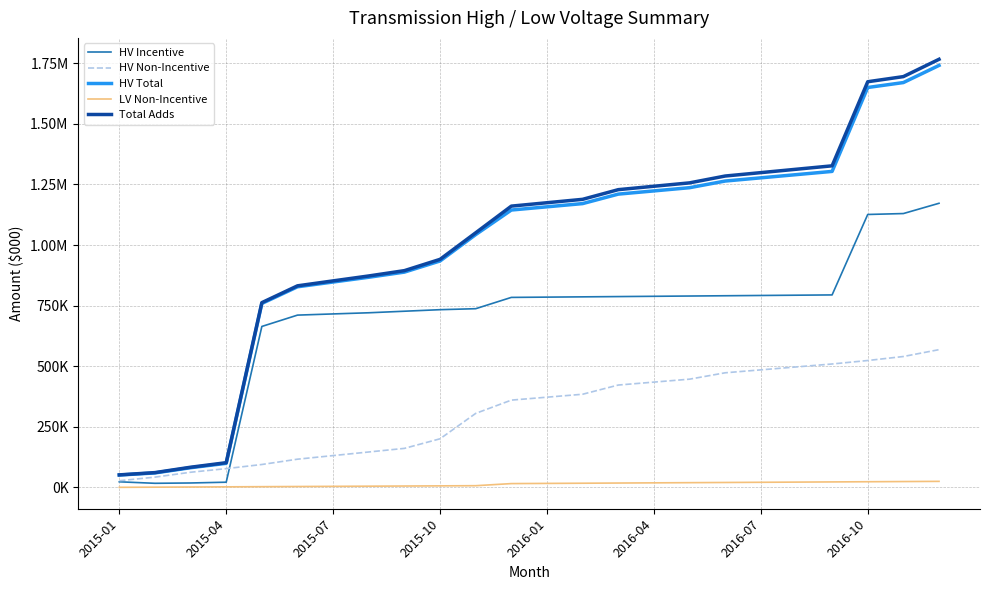

Reading left to right, list all the values displayed in this chart.

HV Incentive: 23473.9	17326.4	18650.2	21845.1	664208.3	710970.5	715867.1	720626.0	727015.7	733365.2	737417.0	784012.5	785149.9	786287.4	787424.9	788562.4	789699.9	790837.4	791974.8	793112.3	794249.8	1126020.6	1129849.0	1172213.2
HV Non-Incentive: 27896.6	42755.3	62934.0	77792.7	94867.8	116760.6	131619.3	146477.9	161336.6	200899.9	305620.1	360368.4	372481.0	384593.7	422545.7	434658.3	446771.0	473069.7	485182.4	497295.0	509407.7	523726.1	540238.8	568537.4
HV Total: 51370.5	60081.6	81584.2	99637.9	759076.2	827731.1	847486.3	867103.9	888352.3	934265.1	1043037.1	1144380.9	1157631.0	1170881.1	1209970.6	1223220.7	1236470.9	1263907.1	1277157.2	1290407.4	1303657.5	1649746.7	1670088.8	1740750.6
LV Non-Incentive: 675.4	1350.8	2026.2	2701.6	3377.0	4052.4	4727.8	5403.2	6078.6	6753.9	7429.3	16097.0	16864.8	17632.6	18400.4	19168.2	19936.0	20703.9	21471.7	22239.5	23007.3	23775.1	24542.9	25310.7
Total Adds: 52045.9	61432.4	83610.4	102339.4	762453.2	831783.4	852214.1	872507.1	894430.8	941019.1	1050466.4	1160477.9	1174495.8	1188513.7	1228371.0	1242389.0	1256406.9	1284610.9	1298628.9	1312646.8	1326664.8	1673521.8	1694631.7	1766061.3